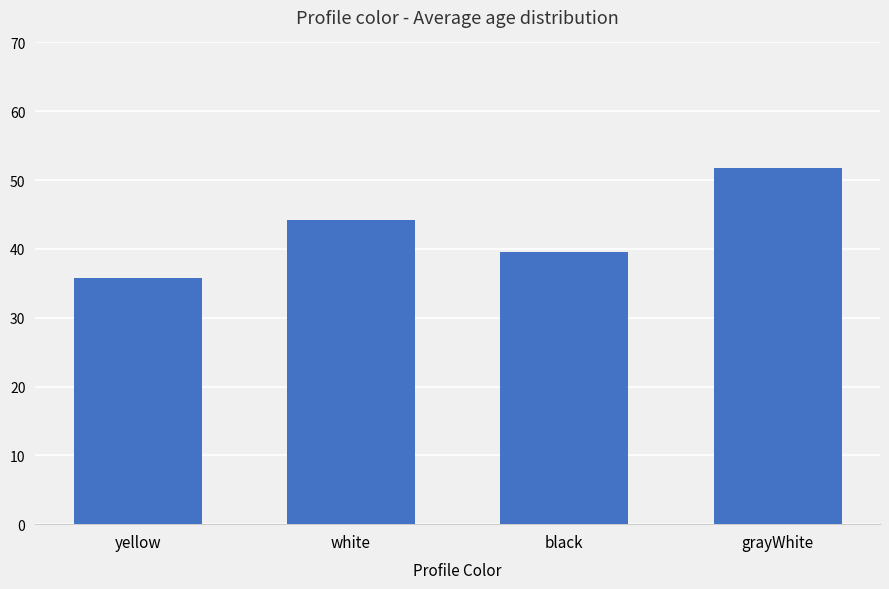

What is the change in value from white to grayWhite?

+7.5